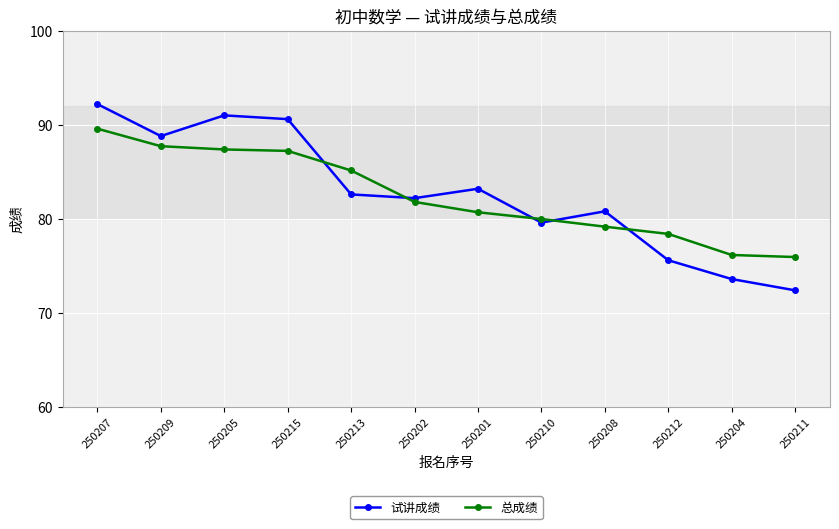

What are all the series names shown in the legend?

试讲成绩, 总成绩